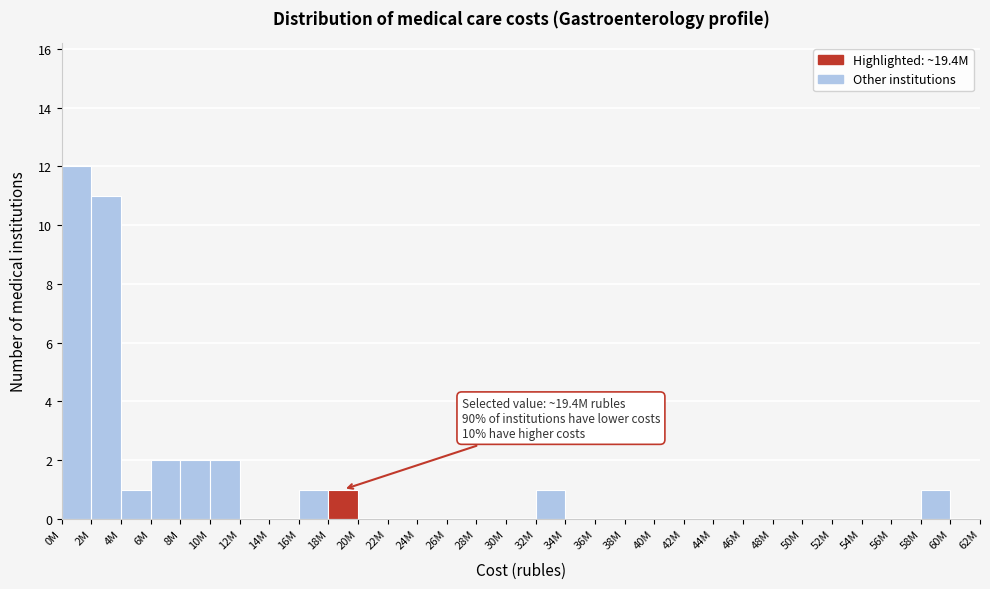

Is it true that the value at 6M is 1?

False